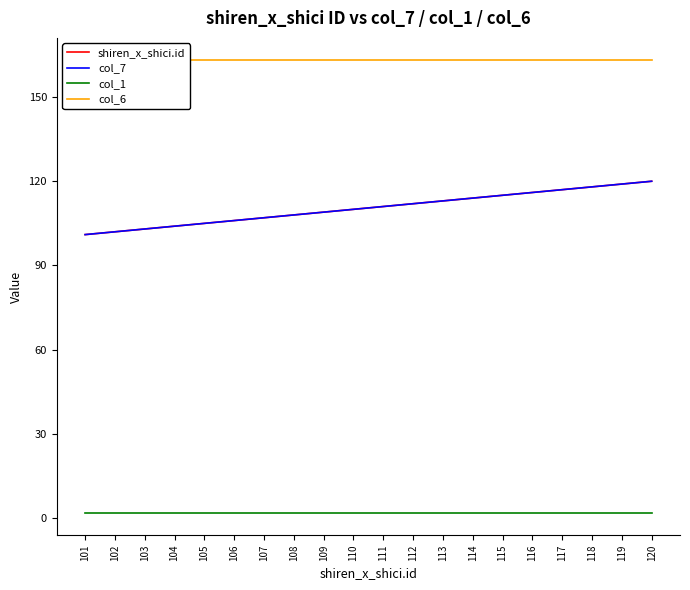

Where is col_1 nearest to the value 2?

101